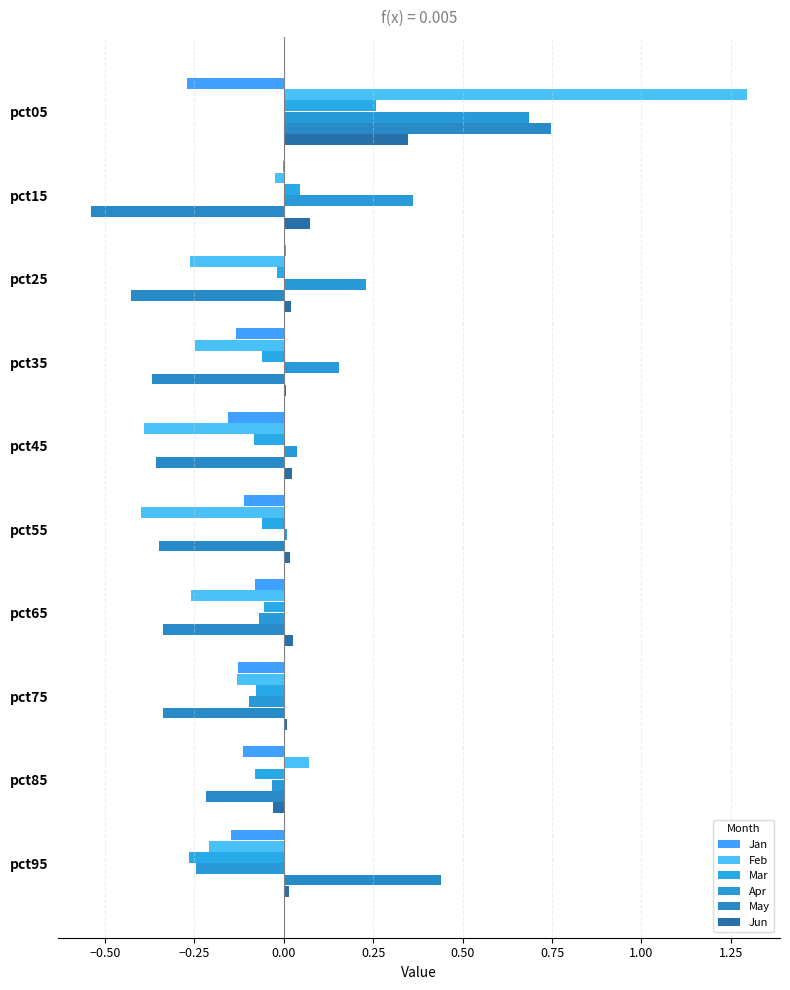

How many values in the May series exceed 0?

2